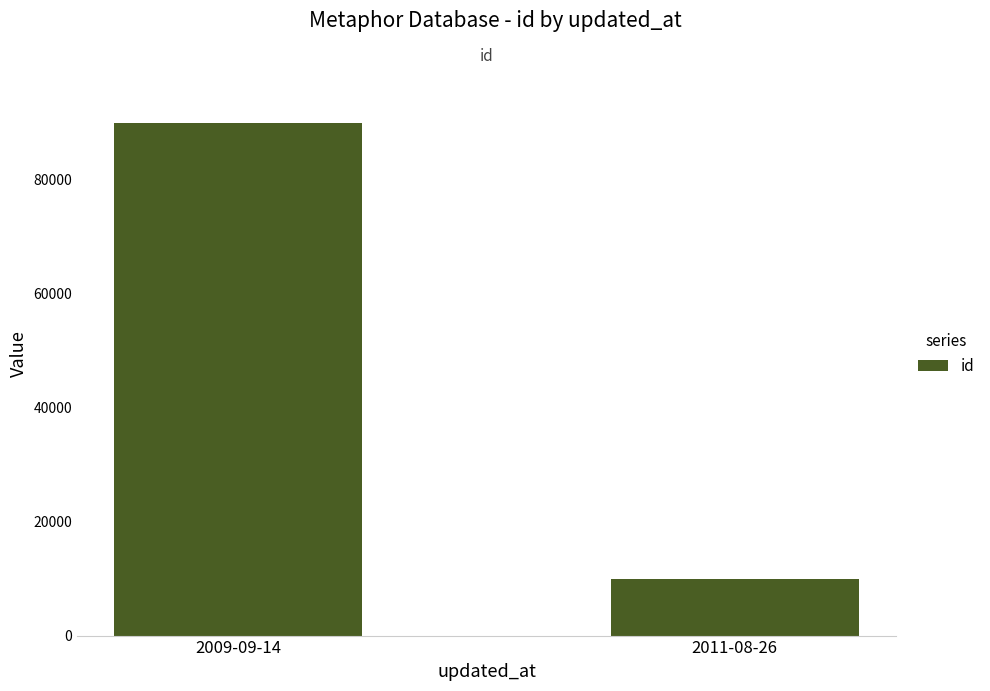

Reading left to right, list all the values displayed in this chart.

2009-09-14=89930	2011-08-26=10016